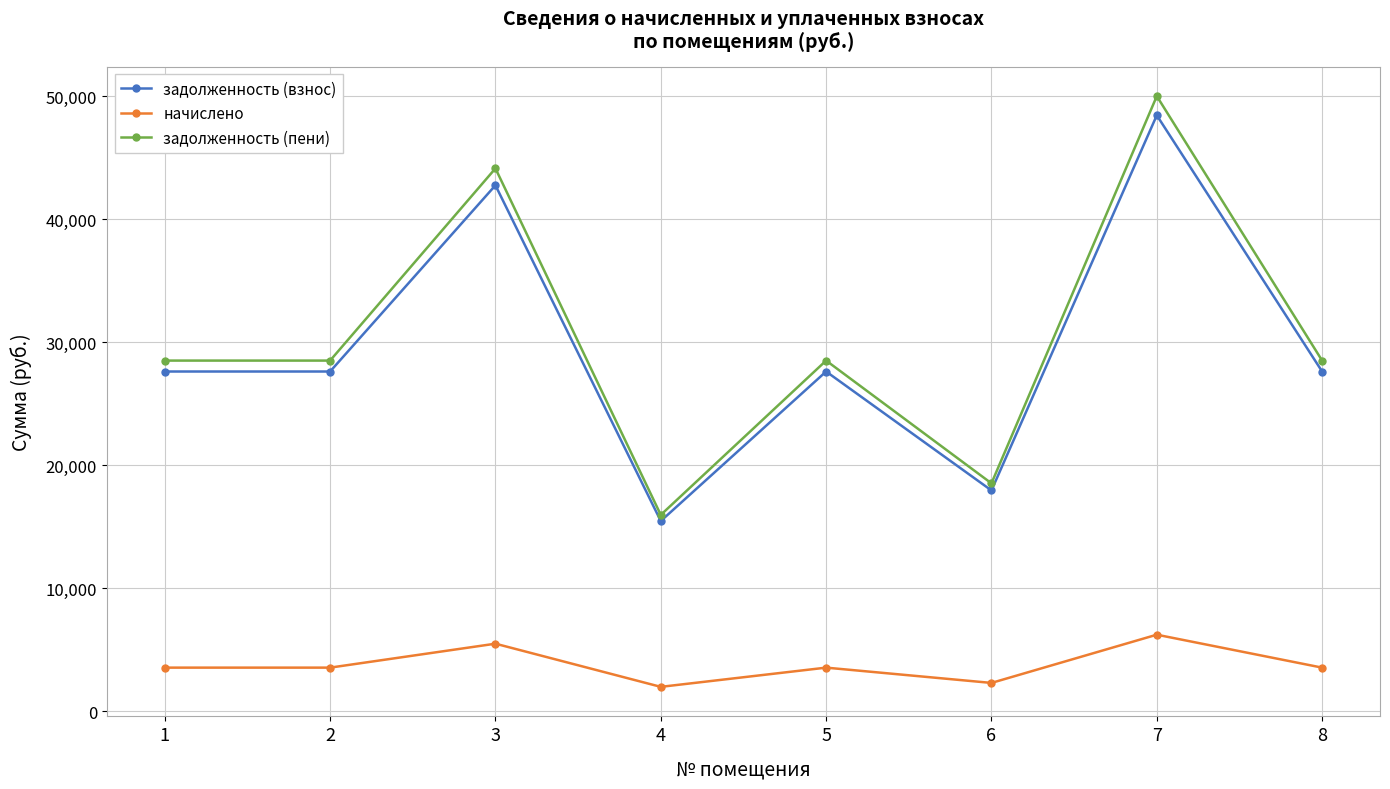

True or false: начислено and задолженность (пени) cross at least once.

False